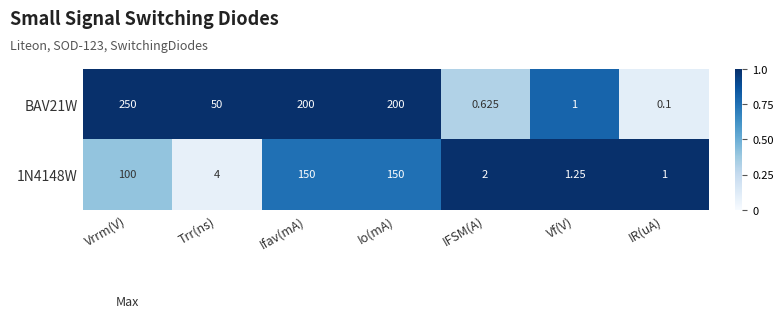

Is the value of BAV21W at Io(mA) greater than the value of 1N4148W at Vrrm(V)?

Yes